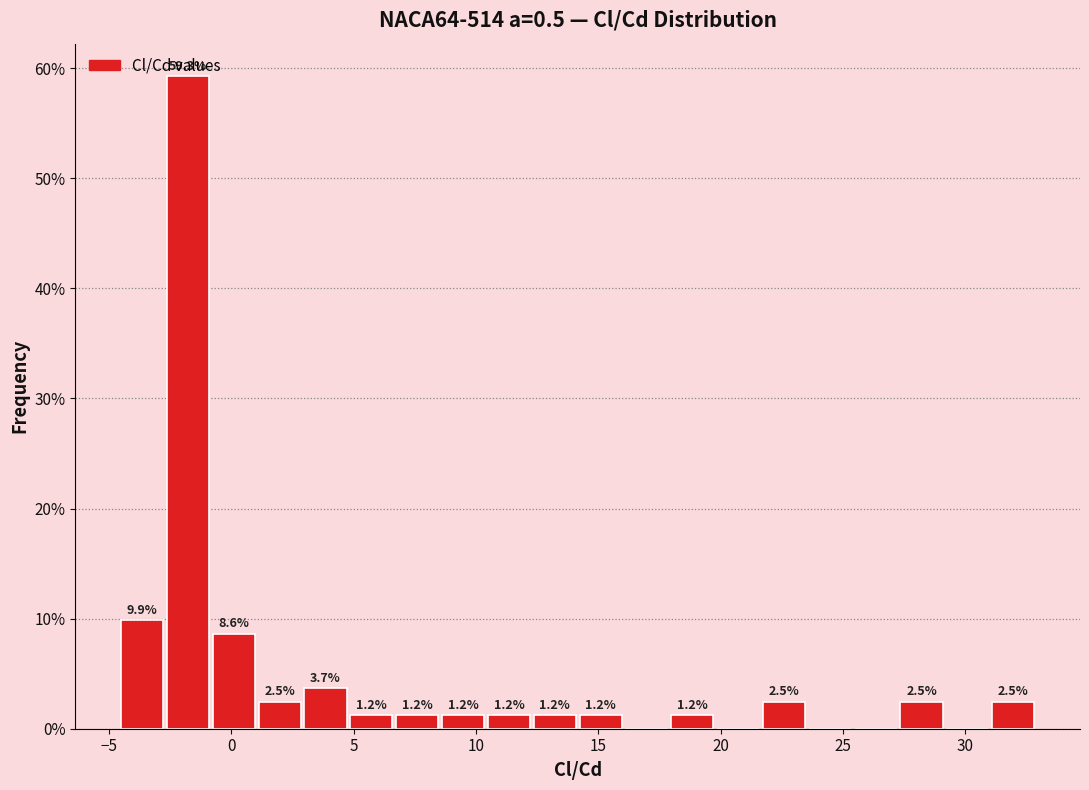

Around what value on the x-axis is the tallest bar? Give the approximate position of its centre, as read against the axis.

-2.0